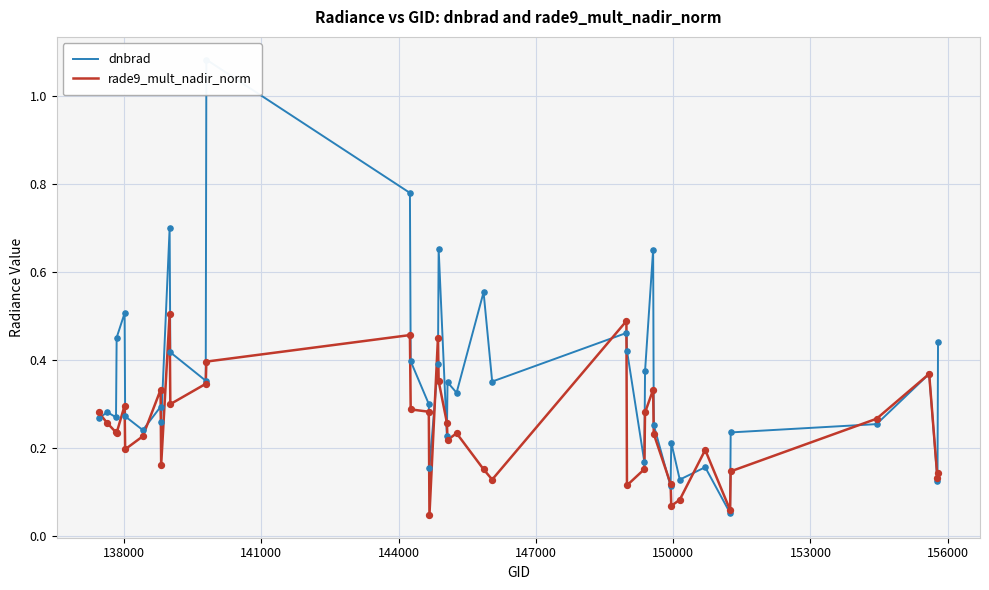

What are all the series names shown in the legend?

dnbrad, rade9_mult_nadir_norm